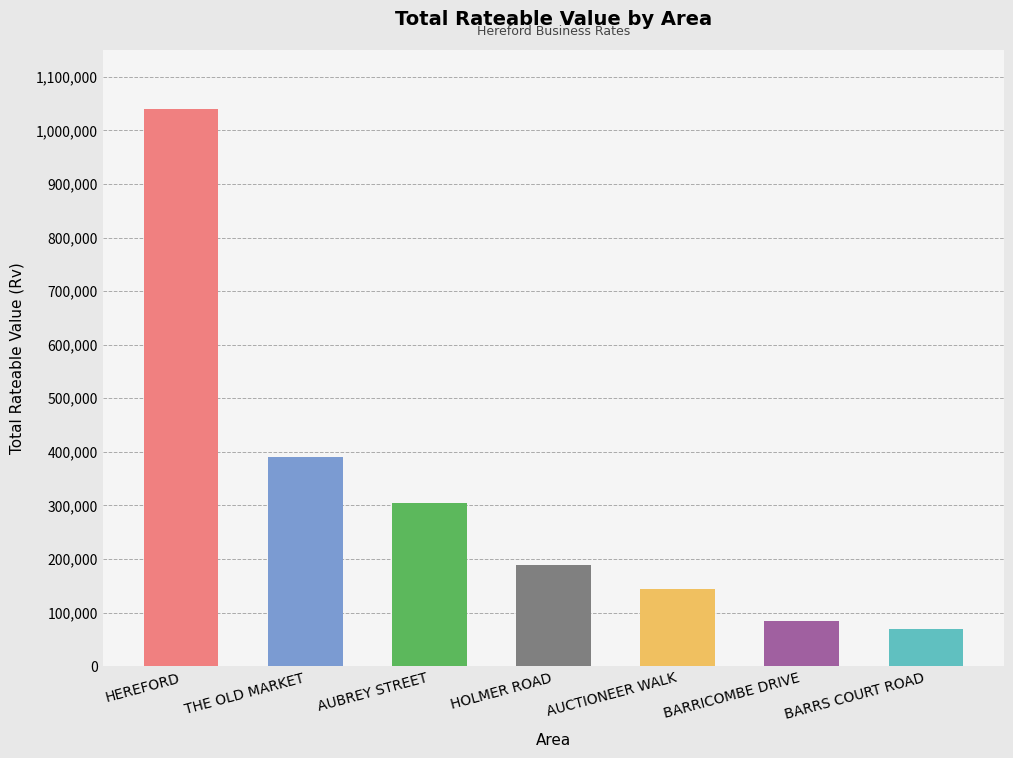

Rank the categories by value from lowest to highest.

BARRS COURT ROAD, BARRICOMBE DRIVE, AUCTIONEER WALK, HOLMER ROAD, AUBREY STREET, THE OLD MARKET, HEREFORD